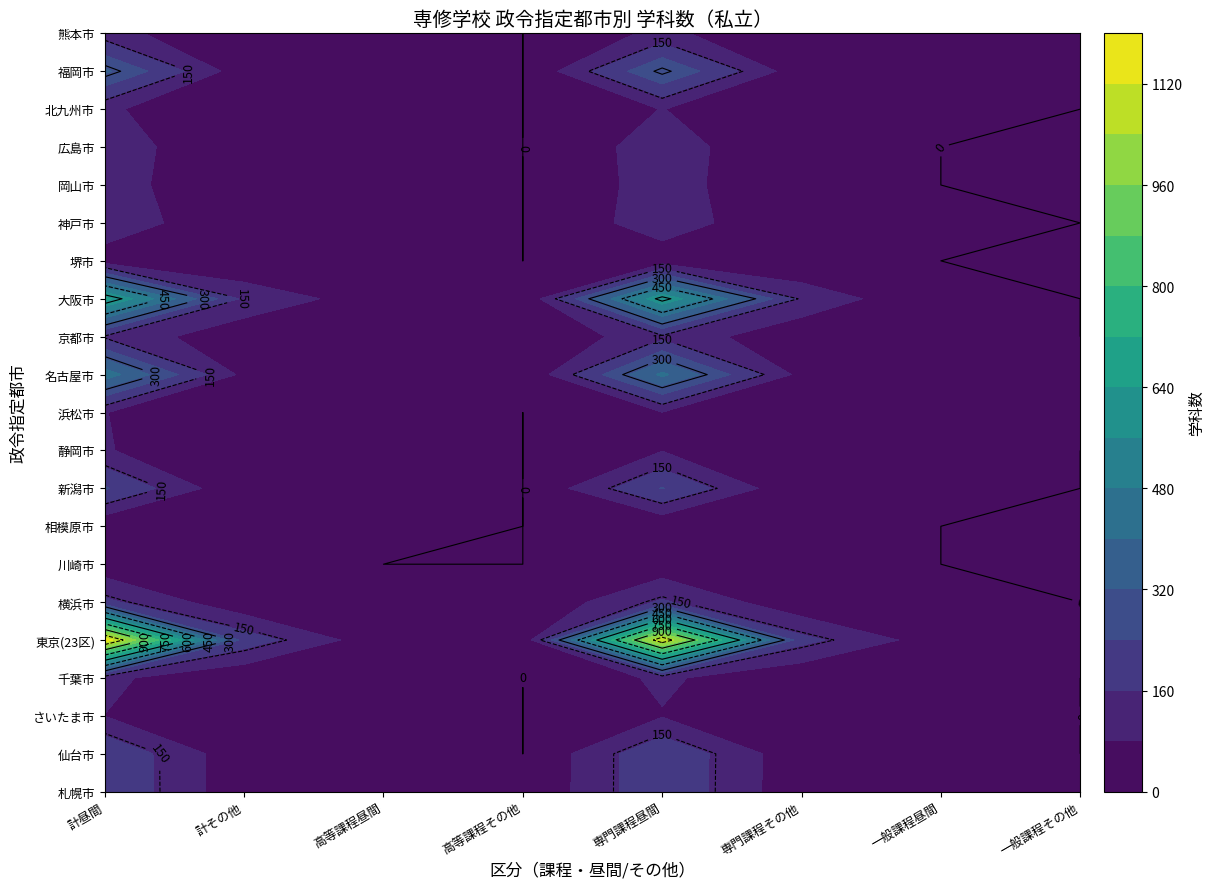

How many positive values does the 静岡市 series have?

6